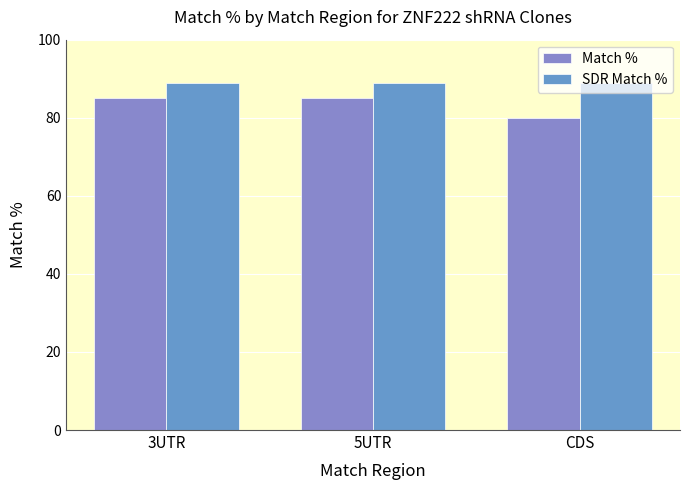

How many series are shown in this chart?

2